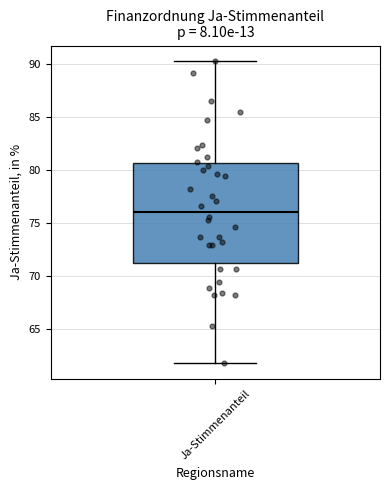

Where does the median line of the box for Ja-Stimmenanteil sit on the y-axis? The values are not printed on the chart, so give them approximately, as read against the axis.

76.0